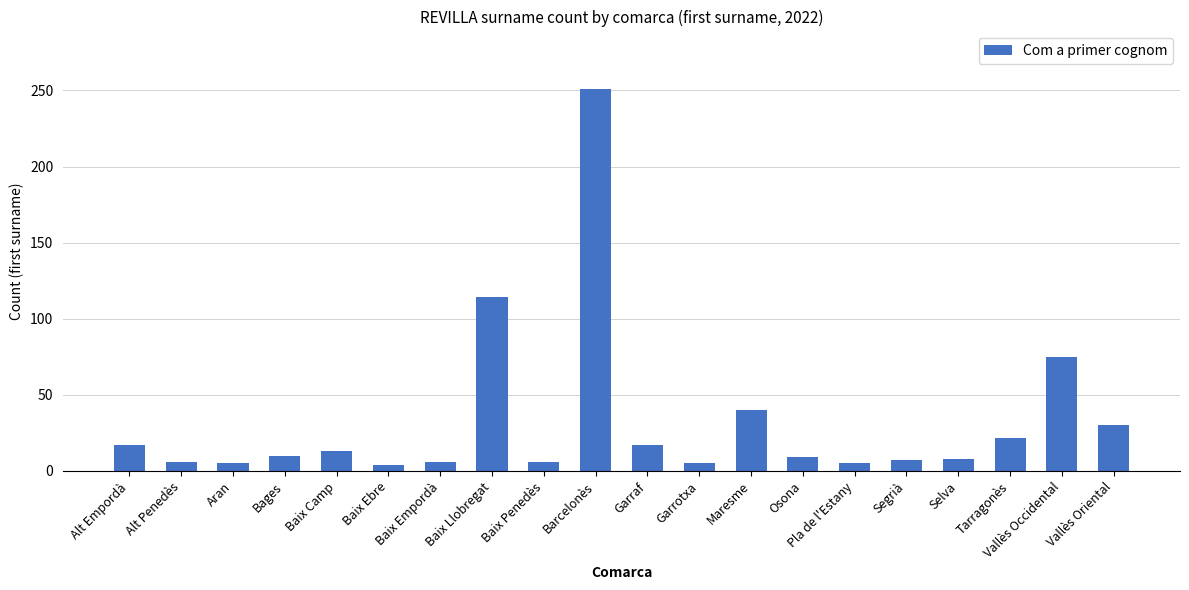

The value at Baix Camp is 13. True or false?

True